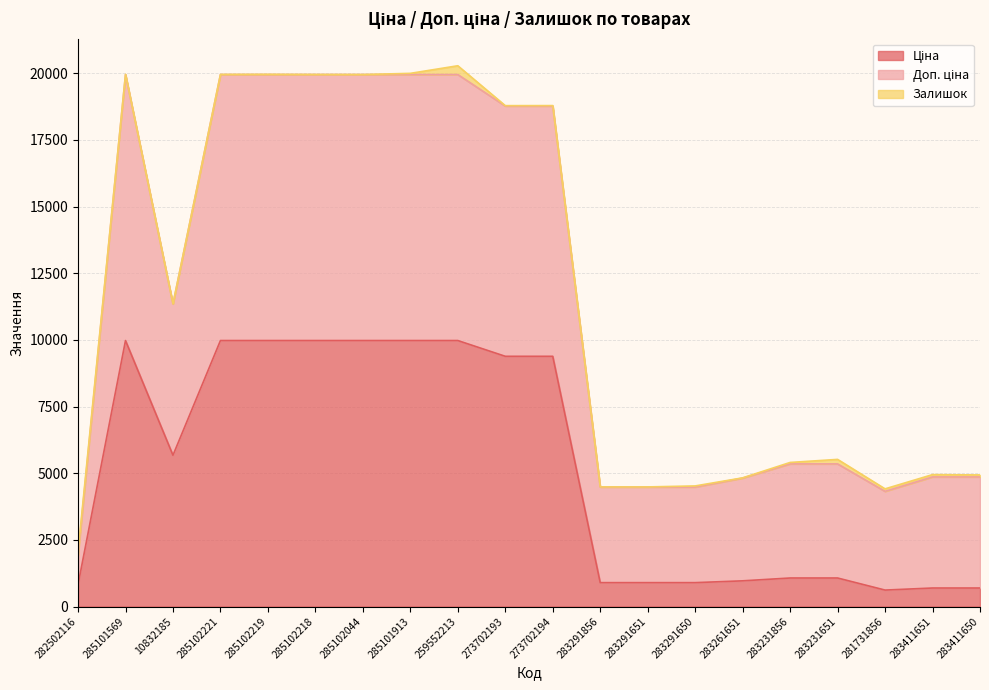

True or false: Ціна and Доп. ціна cross at least once.

False